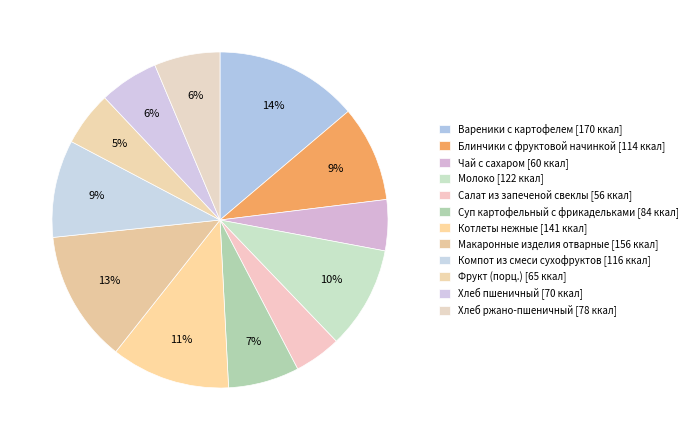

Is it true that Вареники с картофелем is 14% of the pie?

True